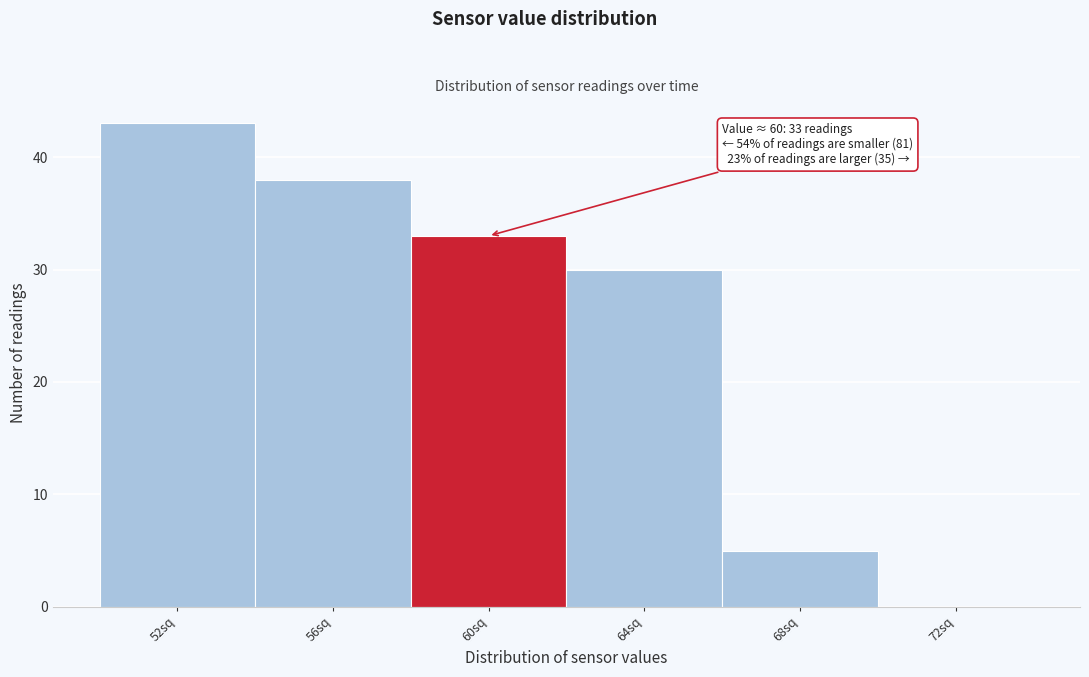

Reading left to right, extract all data points from this chart.

52sq=43	56sq=38	60sq=33	64sq=30	68sq=5	72sq=0